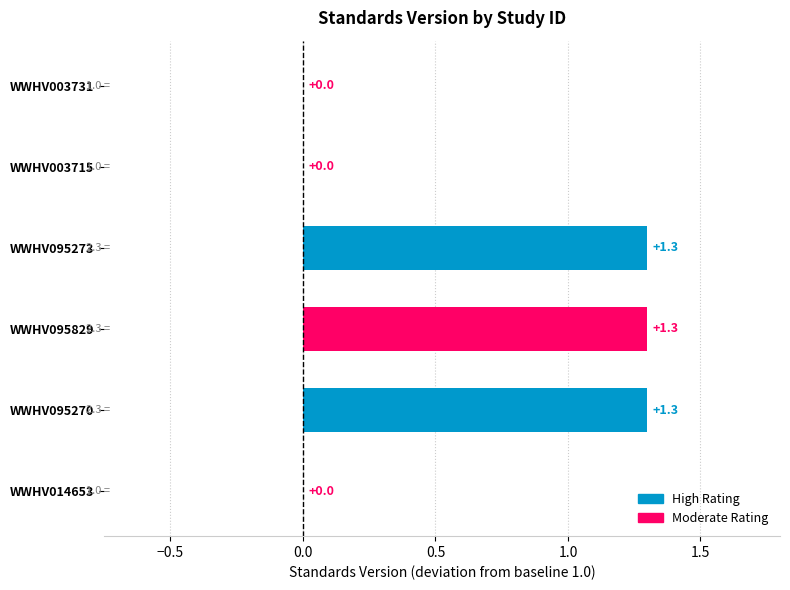

The chart shows a value of 0.5 at WWHV095270. True or false?

False